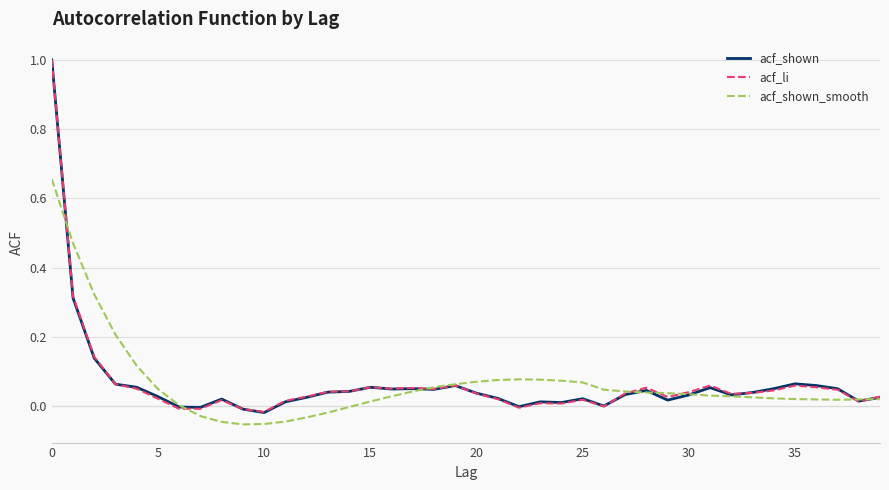

What is the highest value of the acf_shown series?

1.0